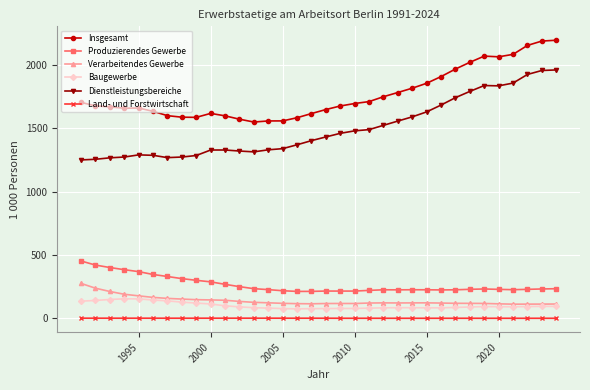

Which series has the largest total across all categories?

Insgesamt